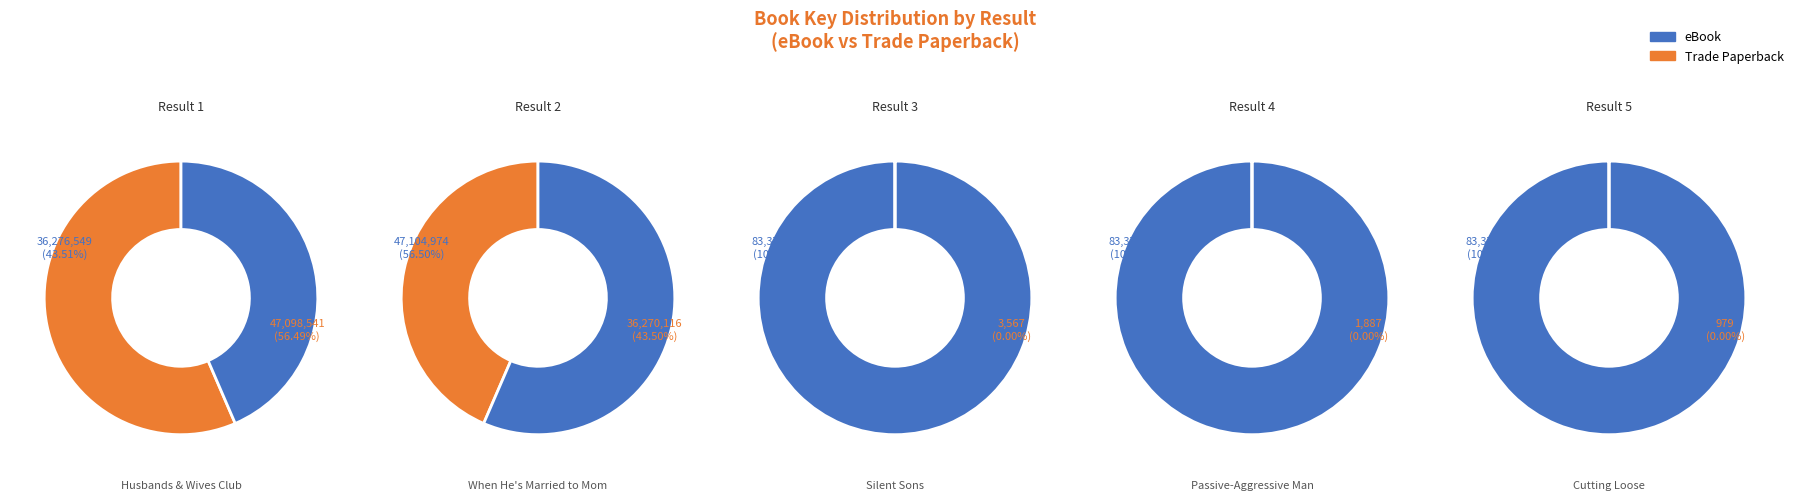

Count the number of slices in the pie.

5